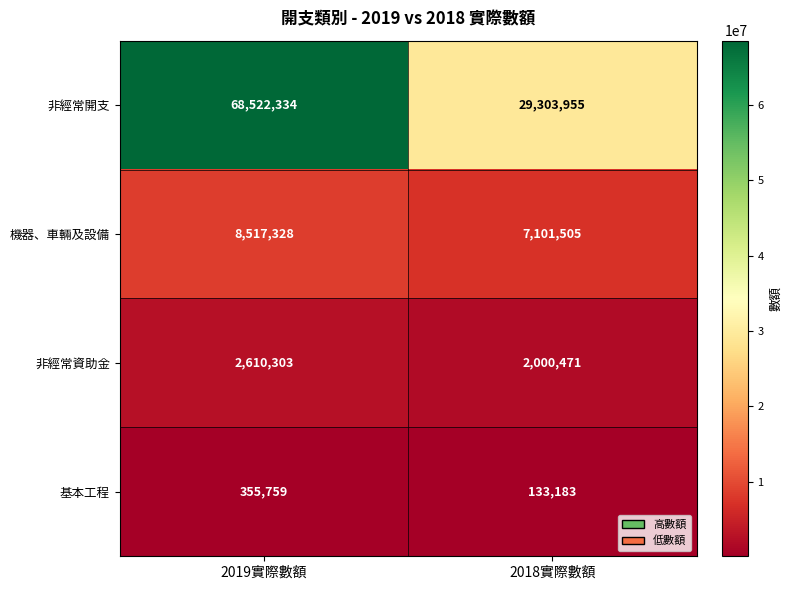

What is the sum of all 非經常資助金 values?

4610774